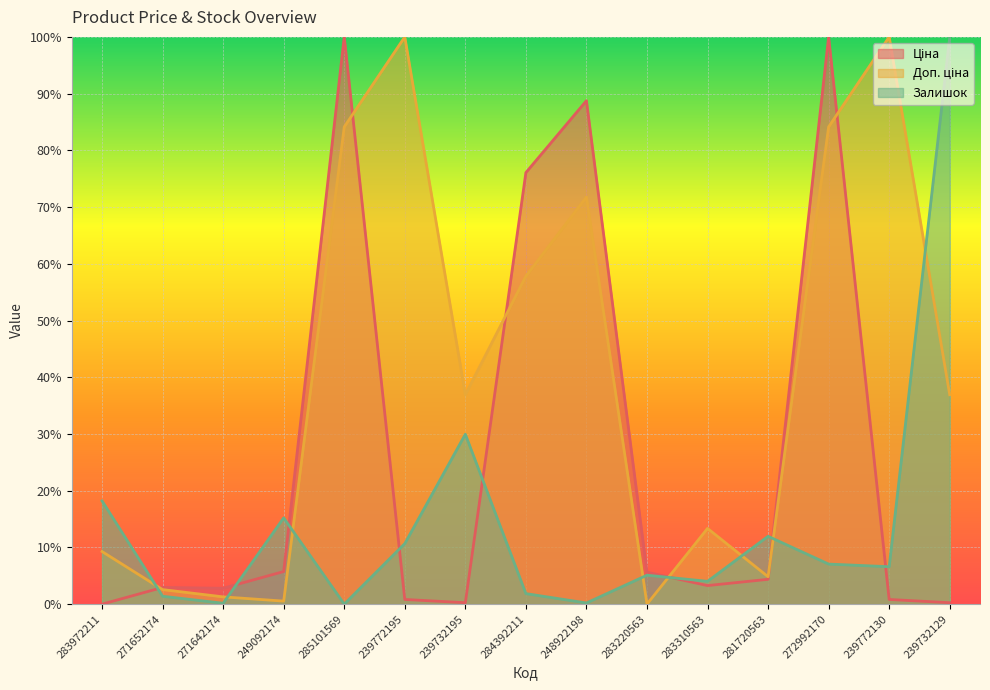

Reading right to left, extract all data points from this chart.

Ціна: 0.3	0.8	100.0	4.4	3.3	5.6	88.8	76.1	0.3	0.8	100.0	5.7	2.8	2.9	0.0
Доп. ціна: 36.9	100.0	84.1	4.8	13.4	0.0	71.8	57.8	36.9	100.0	84.1	0.5	1.3	2.6	9.3
Залишок: 100.0	6.6	7.1	12.0	4.0	5.1	0.2	1.9	29.9	10.7	0.0	15.2	0.2	1.4	18.2